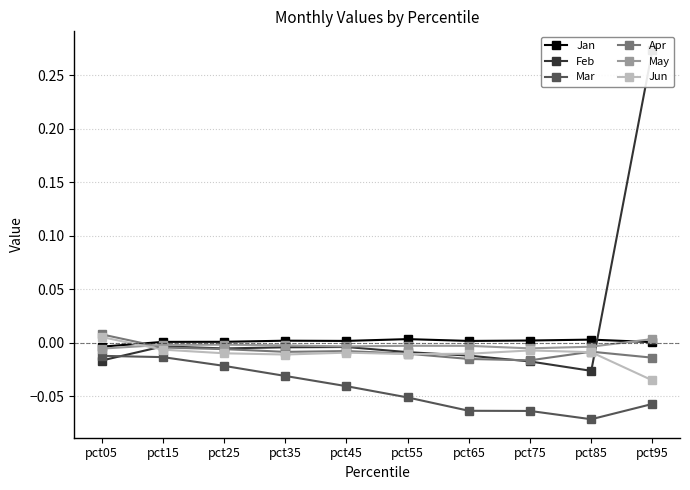

After their last crossing, which series has the higher values: Jan or May?

May